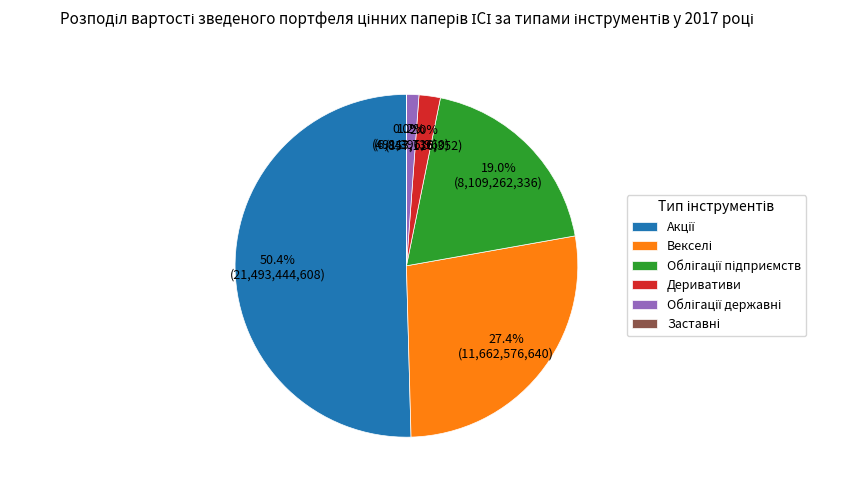

Does Деривативи account for over 50% of the chart?

No